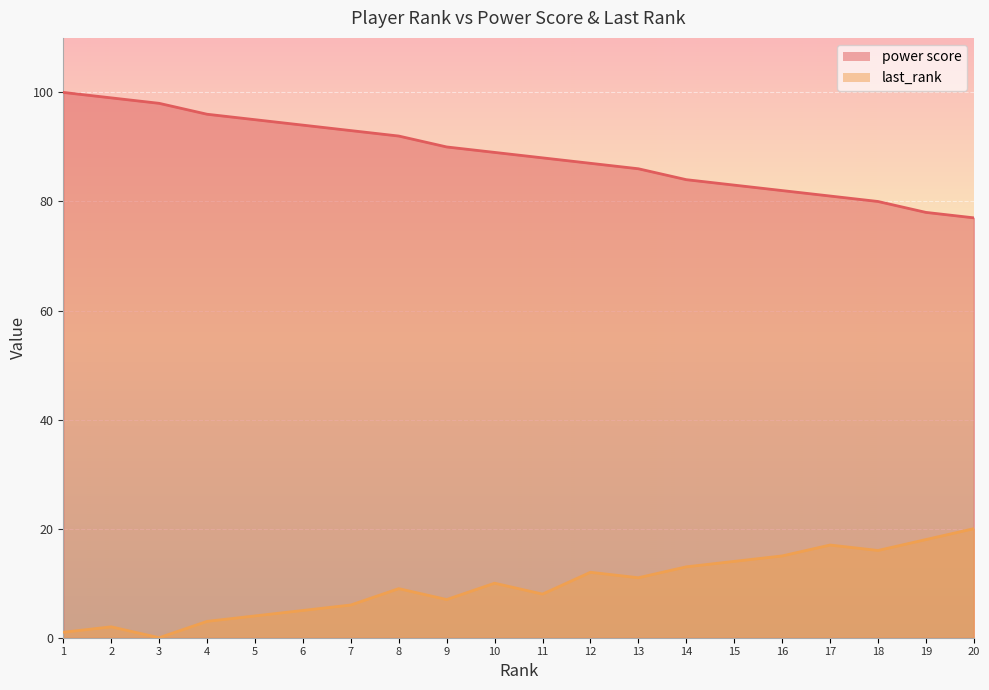

Between 2 and 13, which series saw the biggest shift?

power score